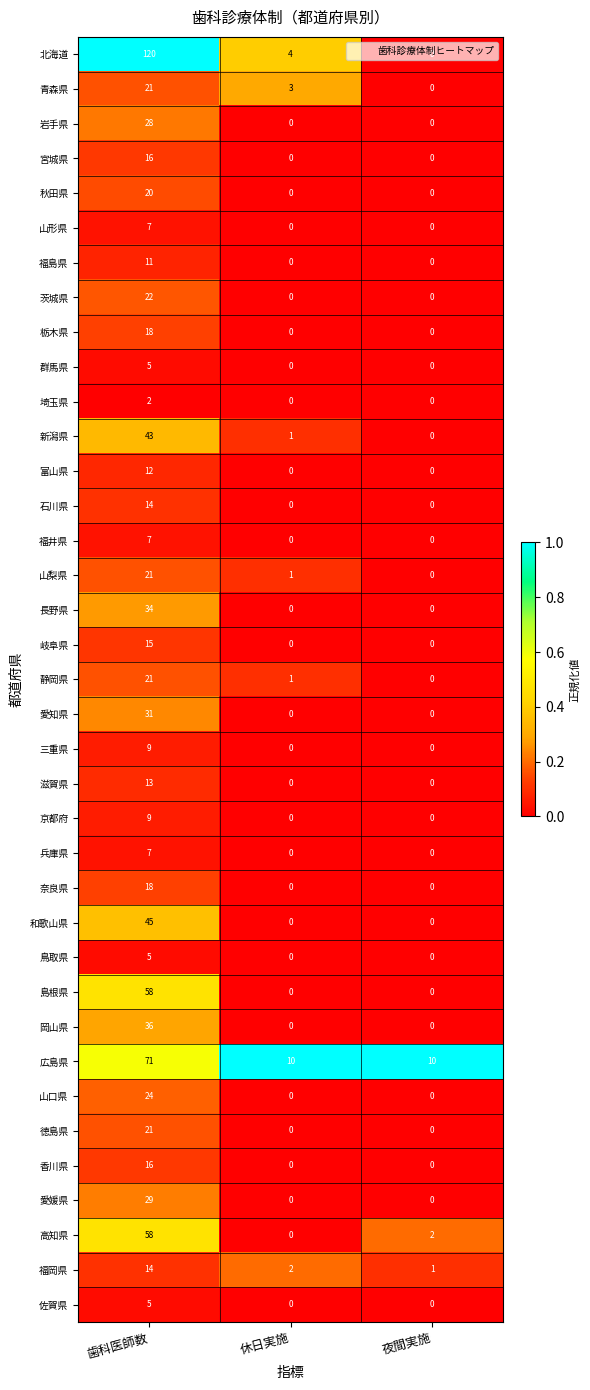

At which label does 北海道 reach its peak?

歯科医師数